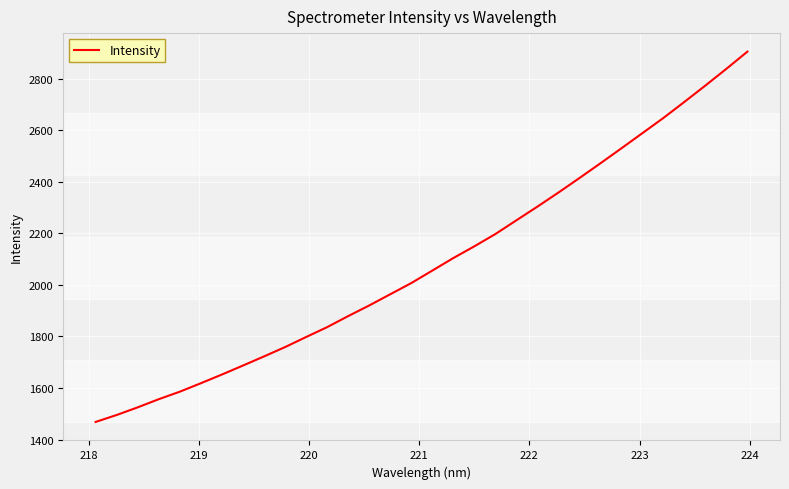

What is the maximum value shown in the chart?

2905.7